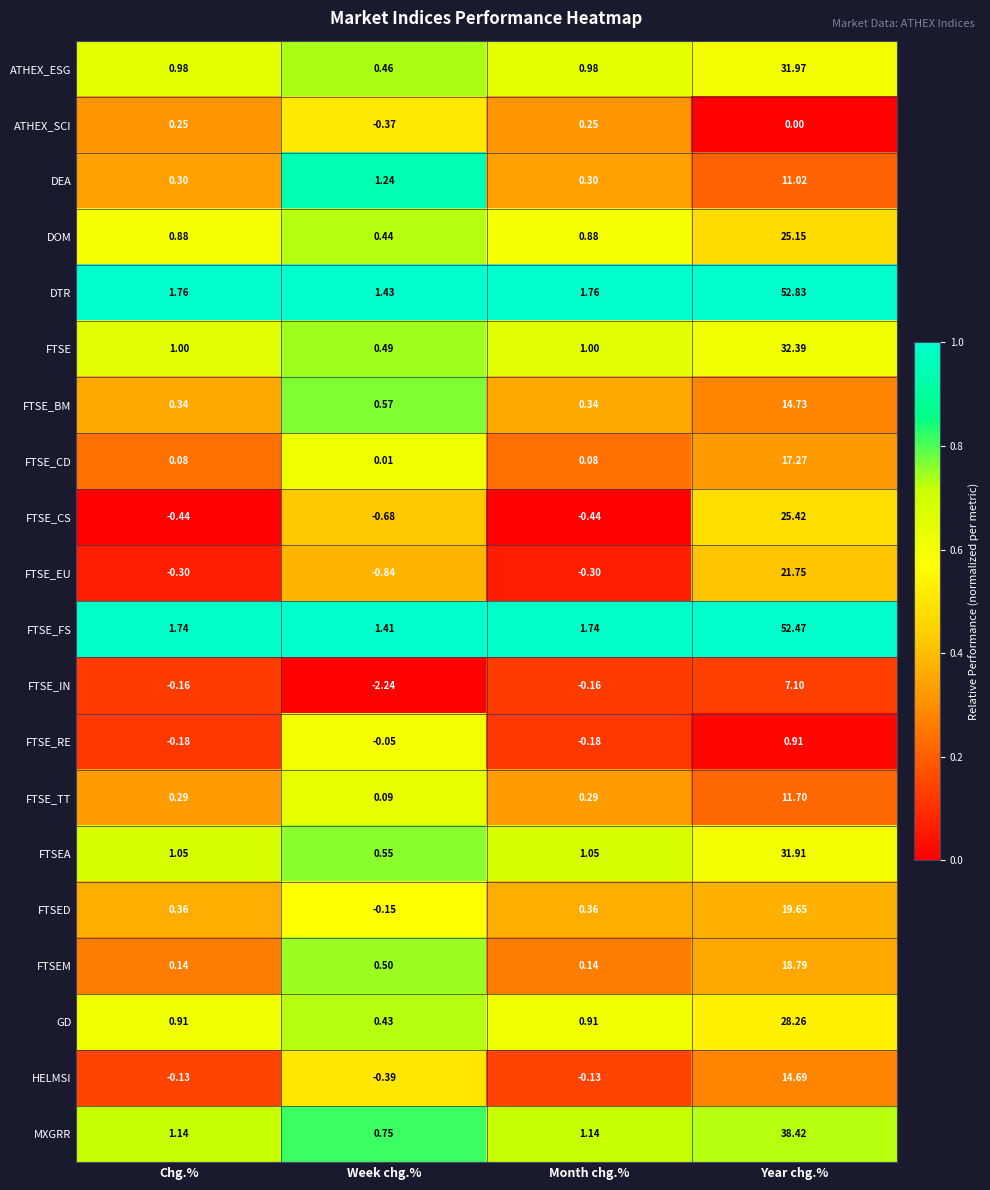

List the series in order of their peak value, highest first.

DTR, FTSE_FS, MXGRR, FTSE, ATHEX_ESG, FTSEA, GD, FTSE_CS, DOM, FTSE_EU, FTSED, FTSEM, FTSE_CD, FTSE_BM, HELMSI, FTSE_TT, DEA, FTSE_IN, FTSE_RE, ATHEX_SCI